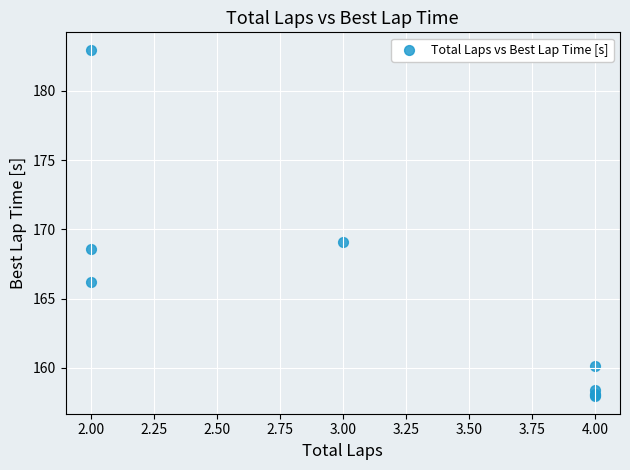

What Y value in the scatter plot is closest to 170?

169.1